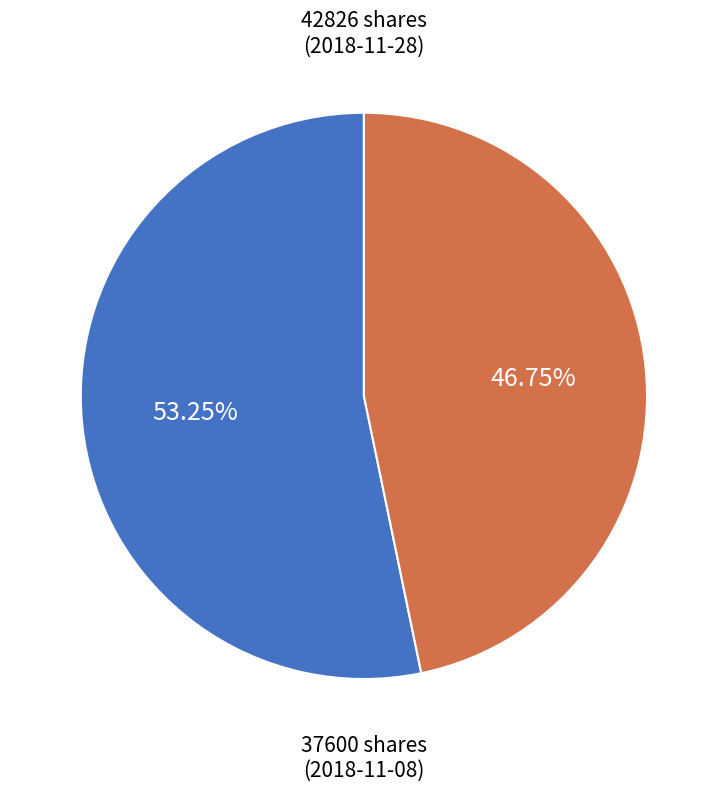

Between 37600 shares (2018-11-08) and 42826 shares (2018-11-28), which is larger?

42826 shares (2018-11-28)